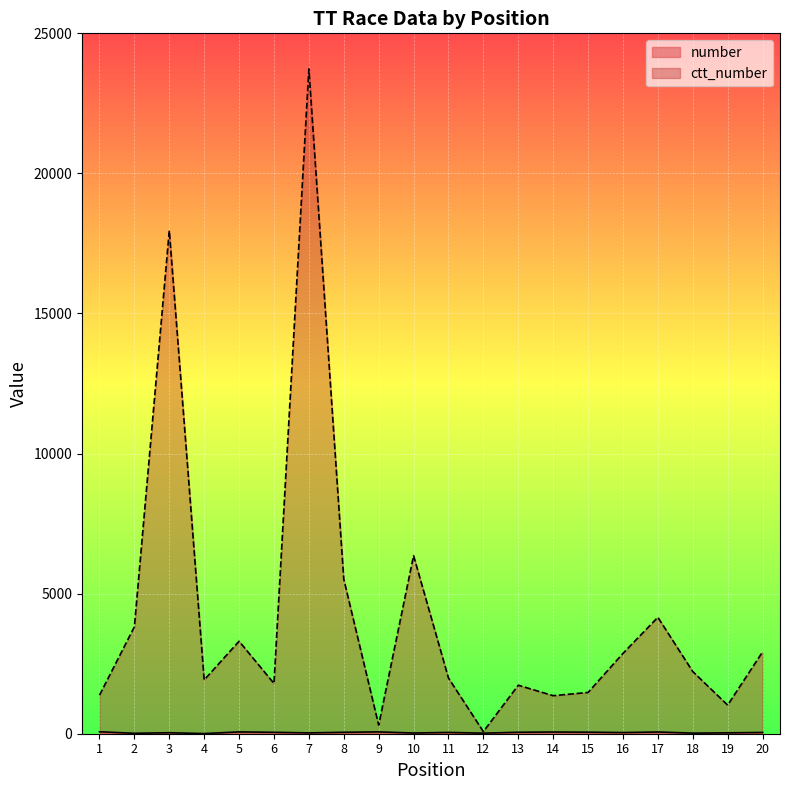

Reading left to right, list all the values displayed in this chart.

number: 1=70	2=15	3=35	4=5	5=65	6=50	7=30	8=51	9=66	10=25	11=46	12=20	13=52	14=61	15=55	16=41	17=62	18=21	19=31	20=45
ctt_number: 1=1376	2=3817	3=17959	4=1920	5=3301	6=1793	7=23730	8=5517	9=308	10=6357	11=1988	12=76	13=1731	14=1358	15=1473	16=2867	17=4156	18=2219	19=1021	20=2921